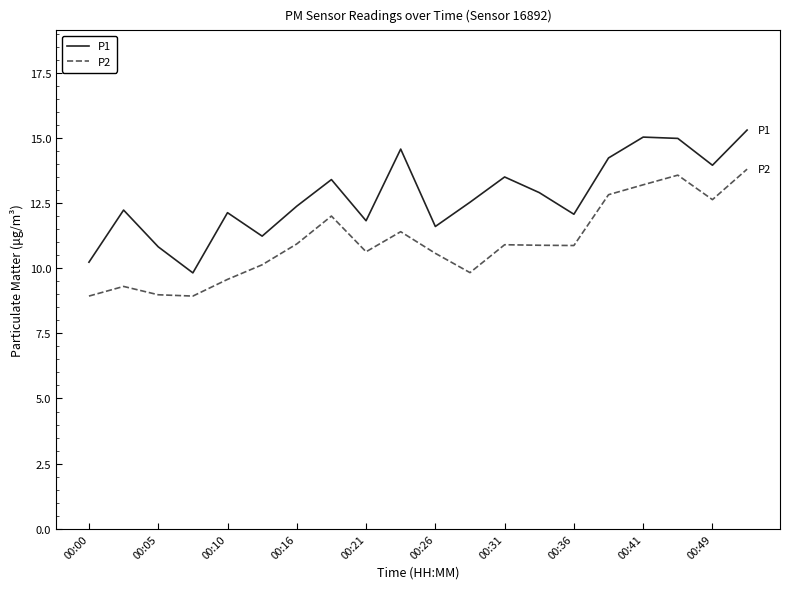

True or false: P1 and P2 intersect in this chart.

False